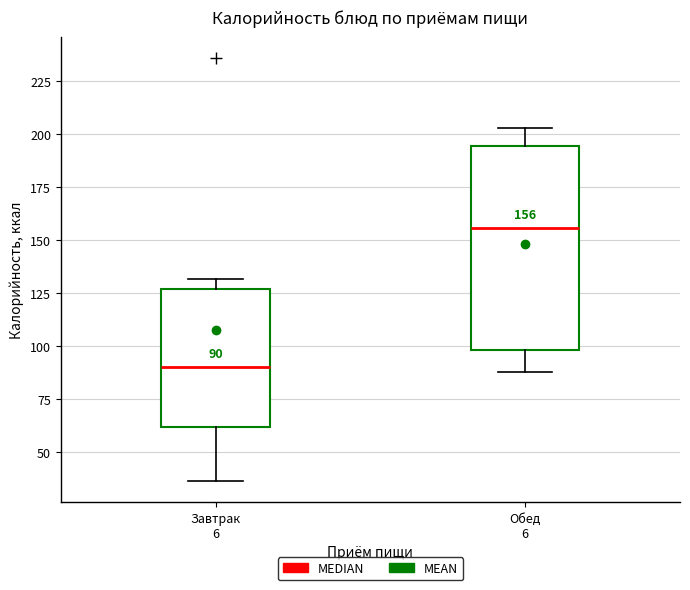

Which box has the lowest median line?

Завтрак 6